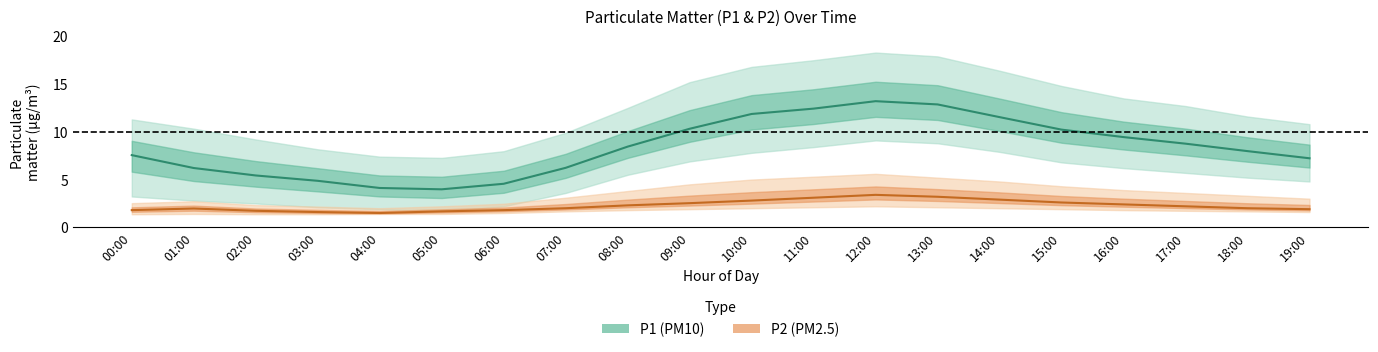

True or false: P1_lower and P1_mean intersect in this chart.

False